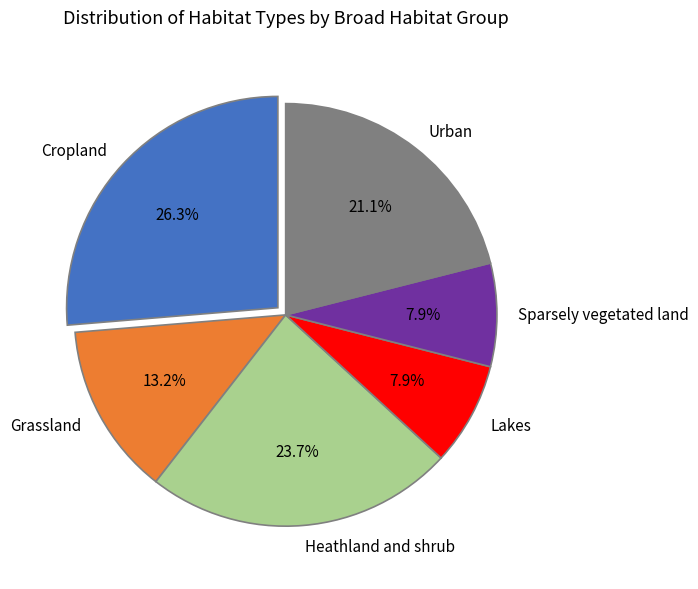

What percentage is the Cropland slice, to the nearest percent?

26%